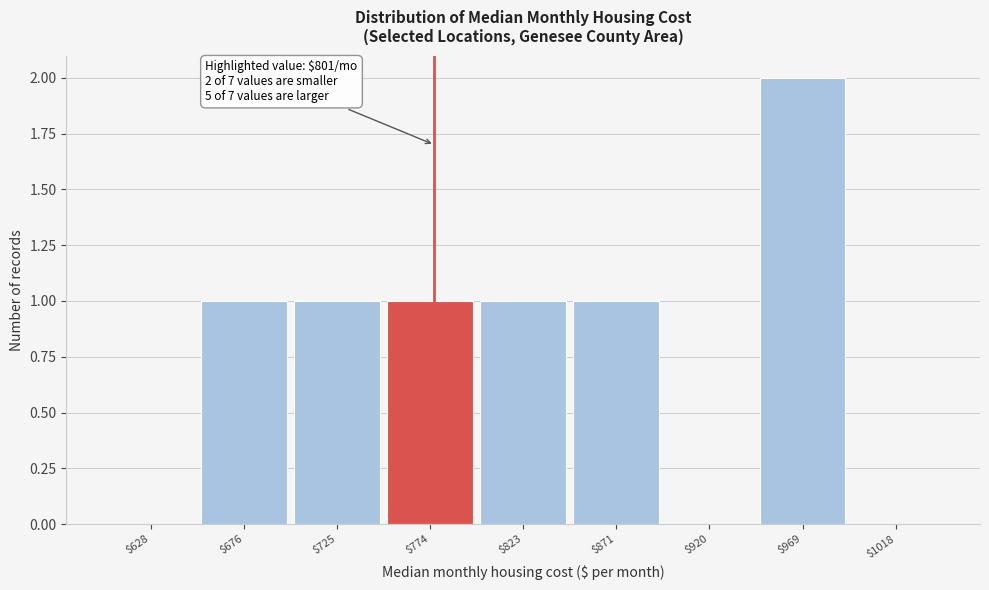

What is the sum of all values?

7